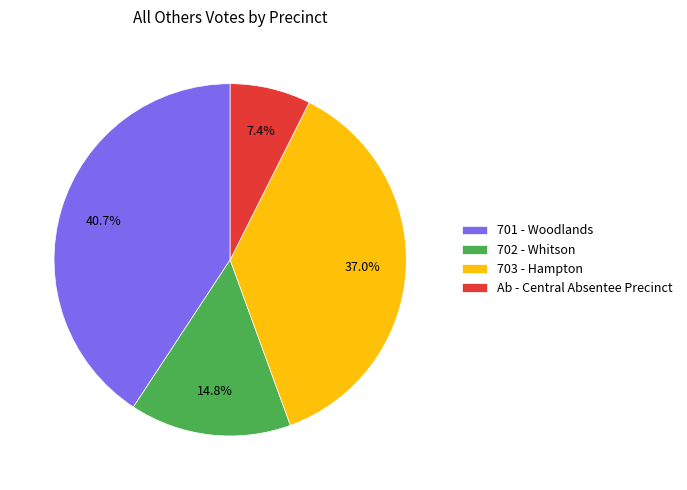

Which slice is the largest?

701 - Woodlands